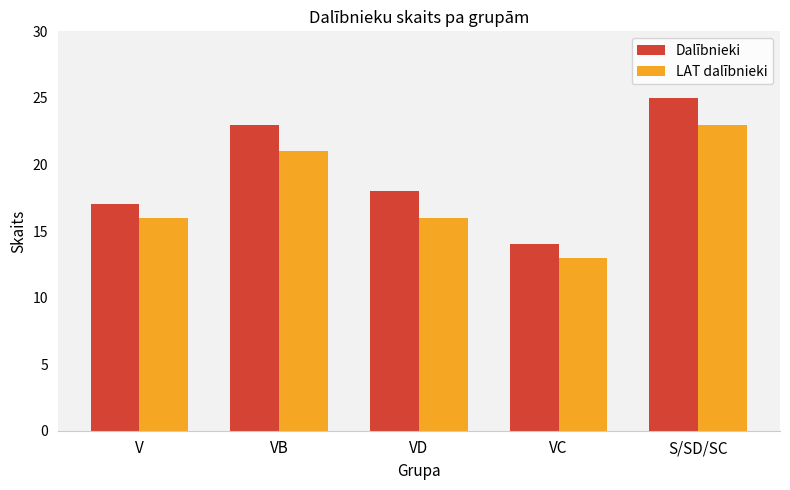

Reading left to right, extract all data points from this chart.

Dalībnieki: V=17	VB=23	VD=18	VC=14	S/SD/SC=25
LAT dalībnieki: V=16	VB=21	VD=16	VC=13	S/SD/SC=23